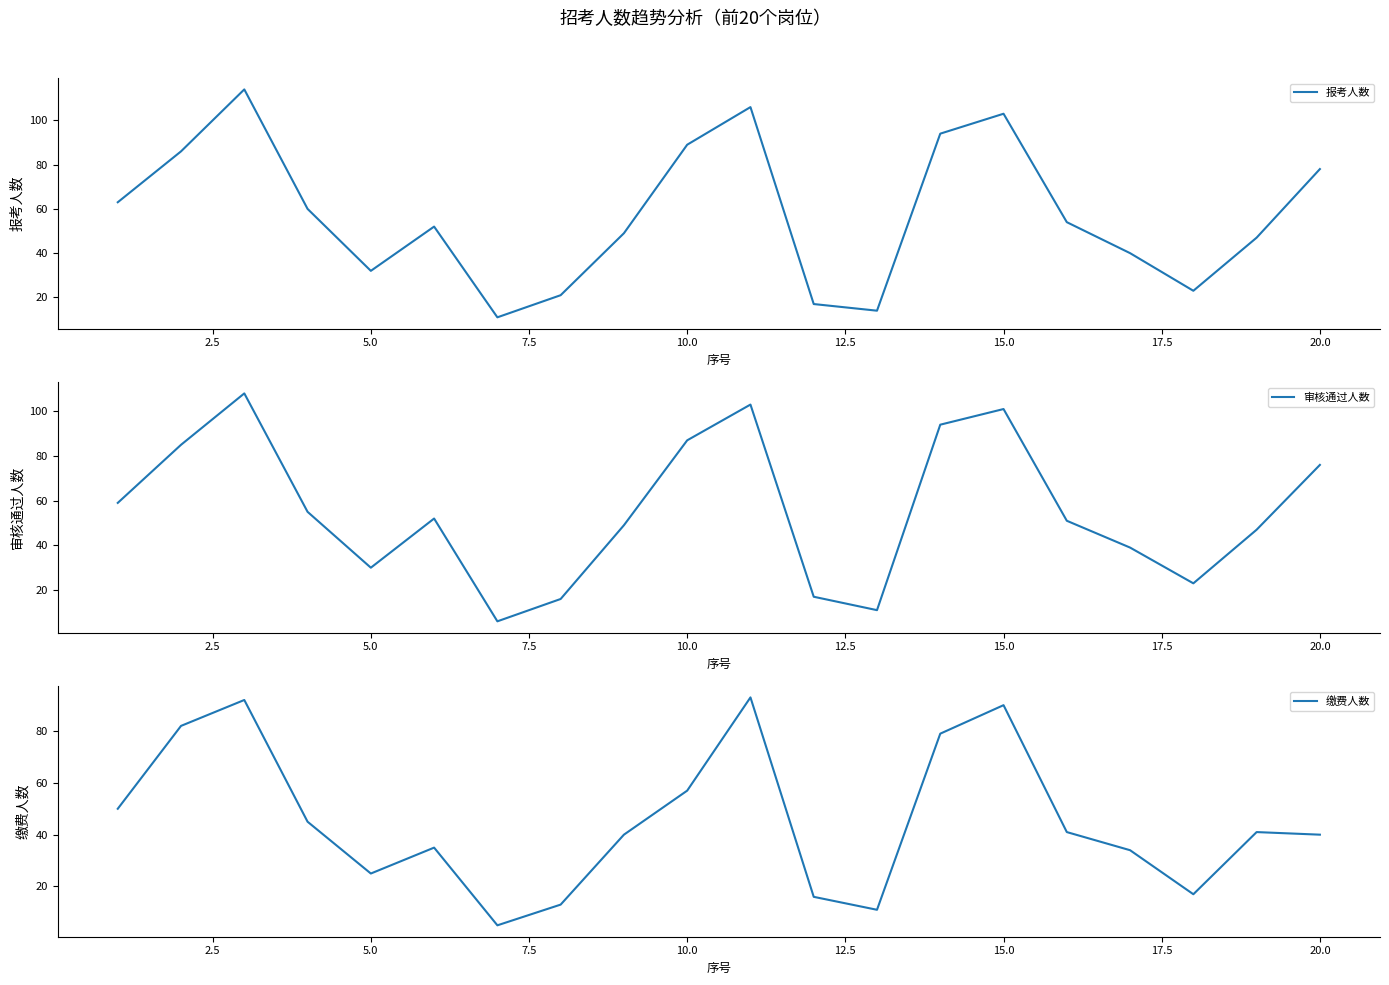

The 报考人数 series shows 78 at 20.0. True or false?

True